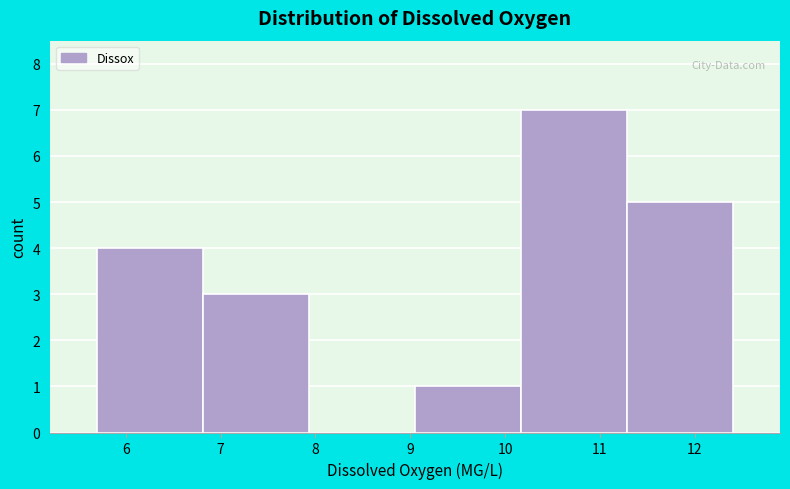

How tall is the bar that spans 11.3 to 12.4 on the x-axis? Neither the bar edges nor the heights are printed on the chart, so give them approximately, as read against the axes.

5